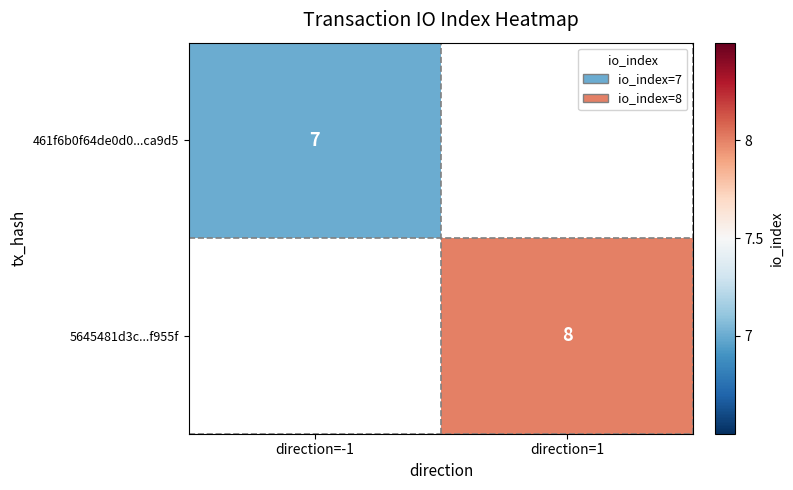

What is the smallest value displayed?

7.0